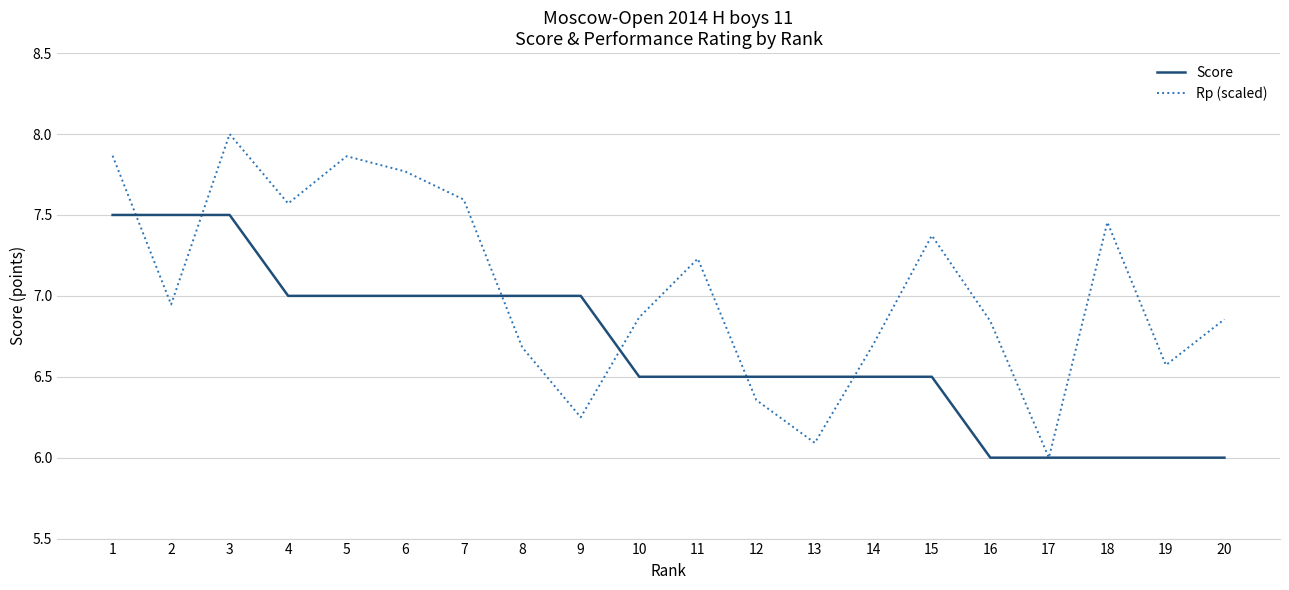

Which series ends up on top after the final intersection of Rp (scaled) and Score?

Rp (scaled)